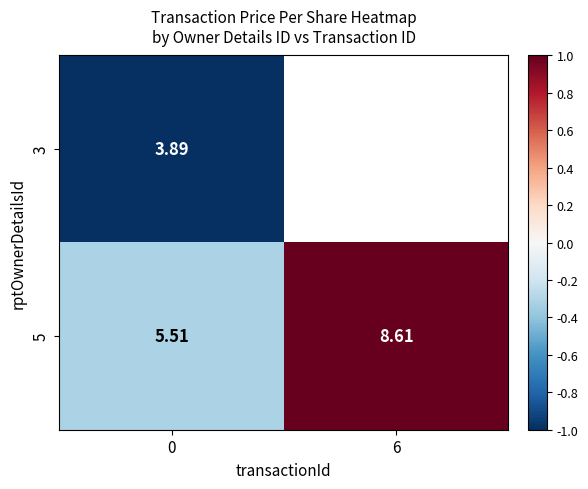

Is the value of 5 at 6 greater than the value of 3 at 0?

Yes